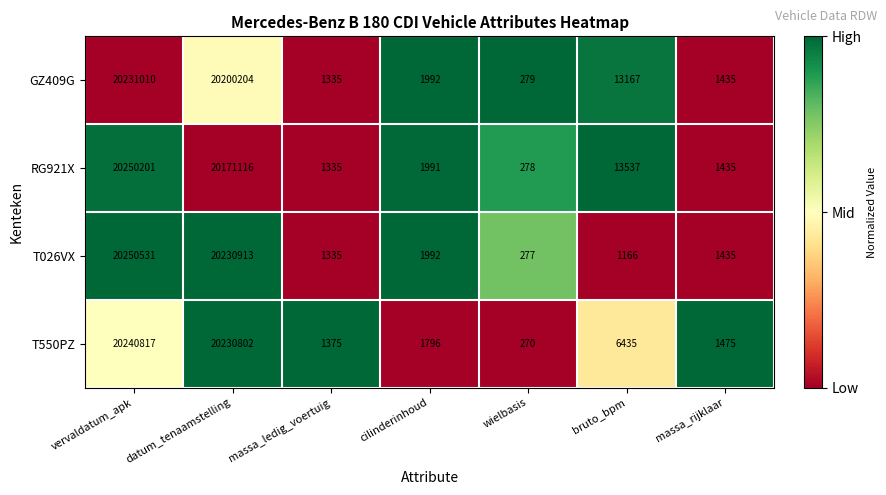

What is the difference between the maximum and minimum values in the RG921X series?

20249923